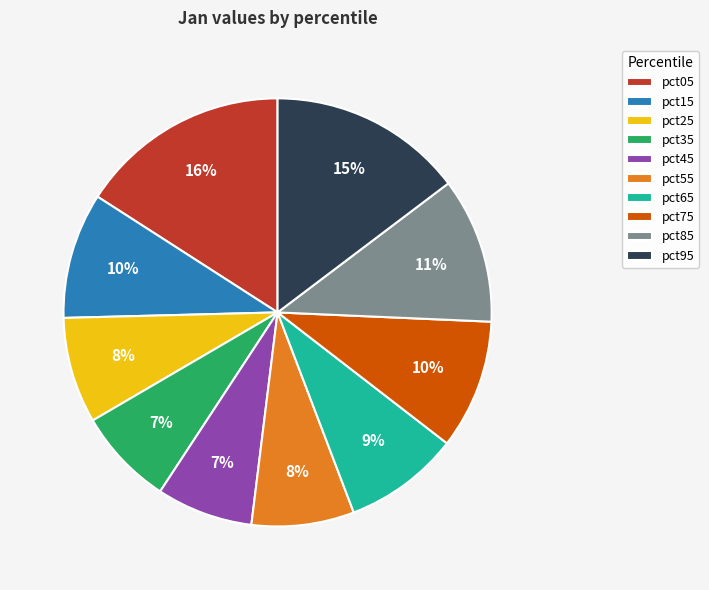

To the nearest percent, what portion does pct95 represent?

15%